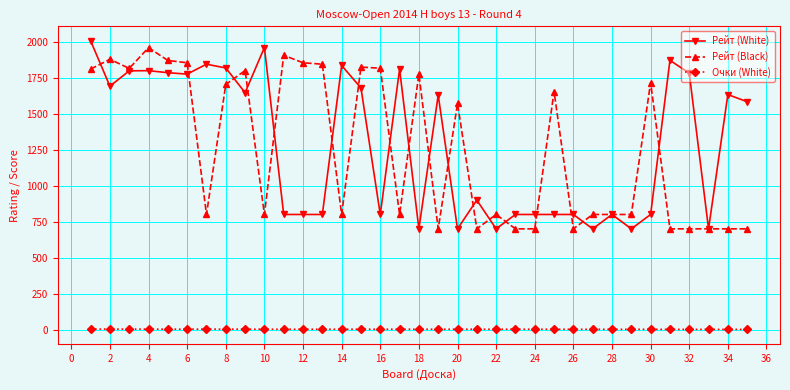

True or false: Рейт (White) has more than 0 points higher than both neighbors.

True